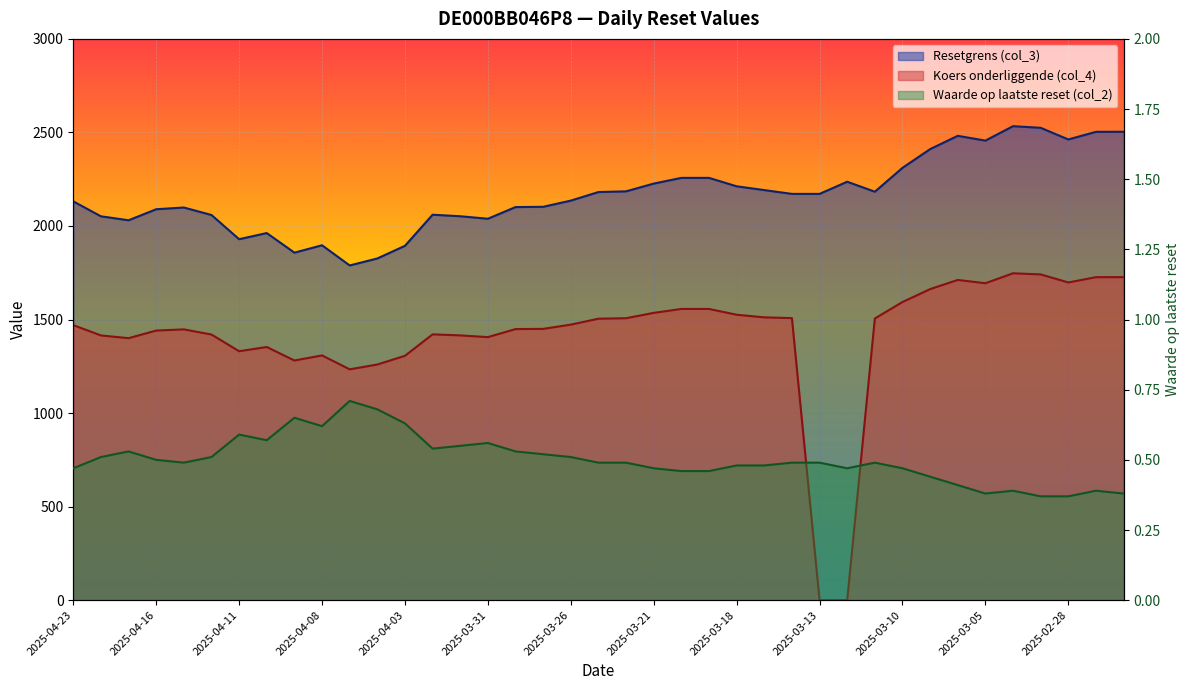

The value of Koers onderliggende (col_4) at 2025-04-08 is 1308.2. True or false?

True